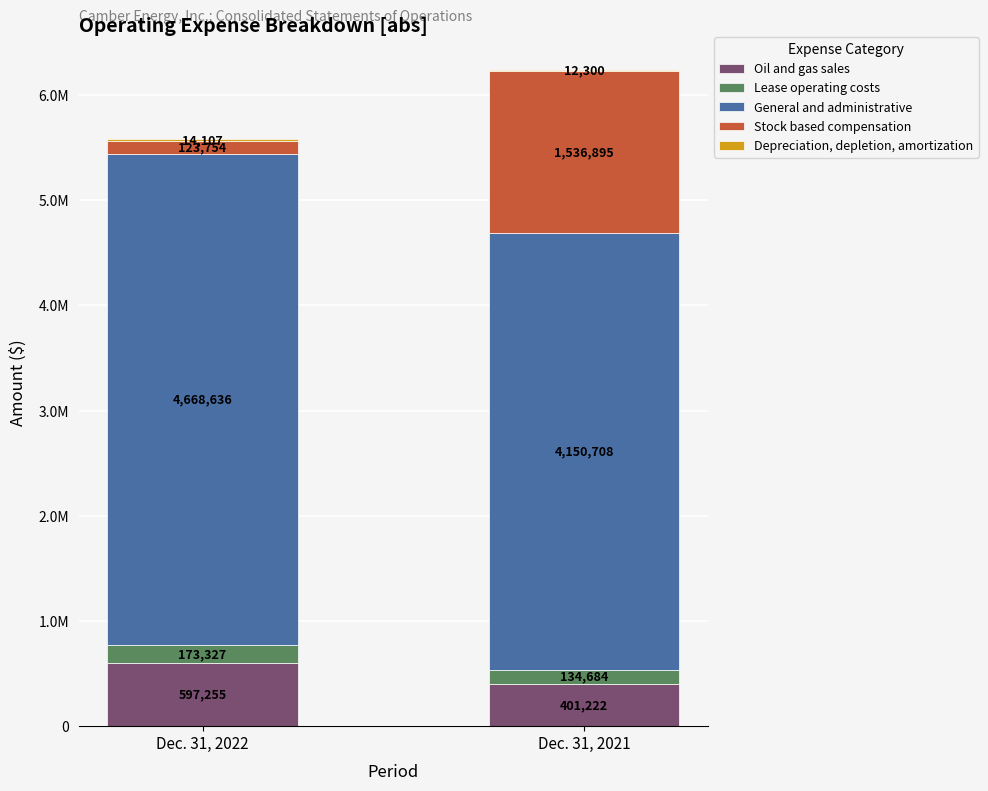

Does the chart contain stacked bars?

Yes